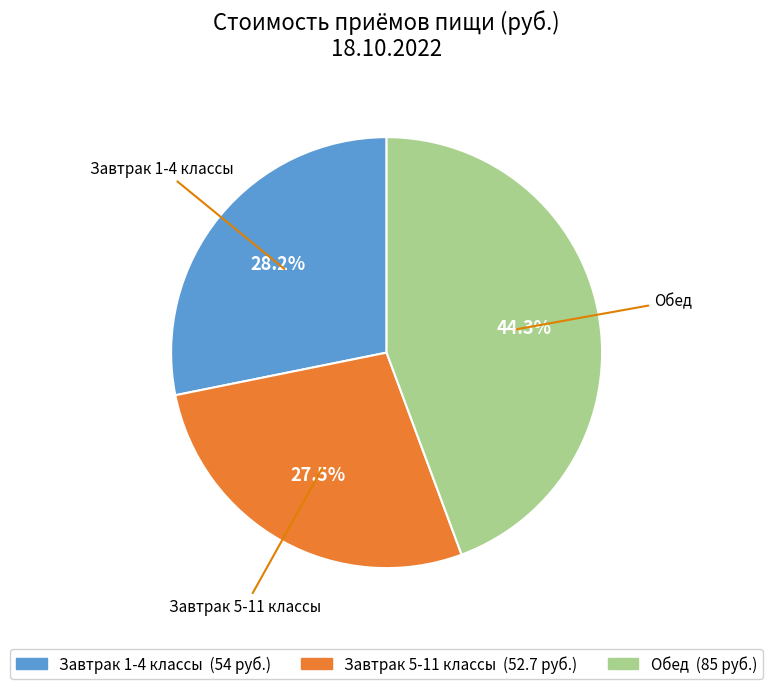

Does Завтрак 5-11 классы represent more than half of the total?

No